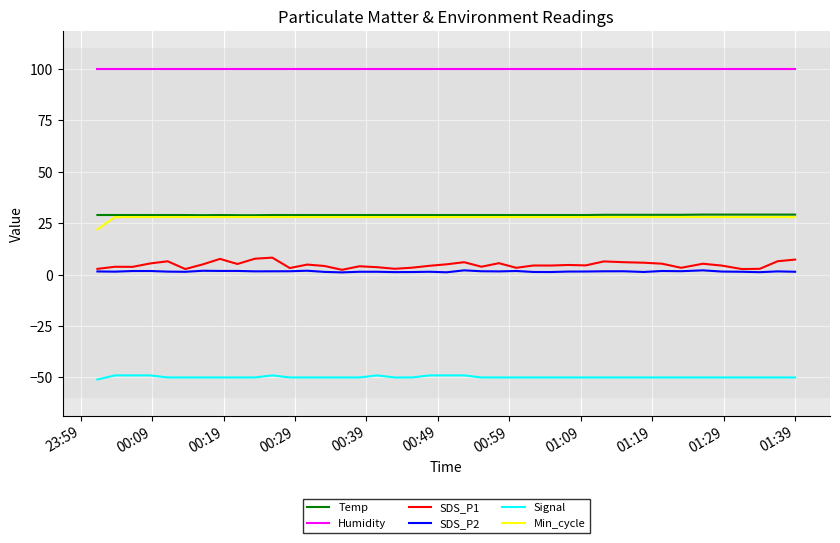

Does the chart have visible grid lines?

Yes